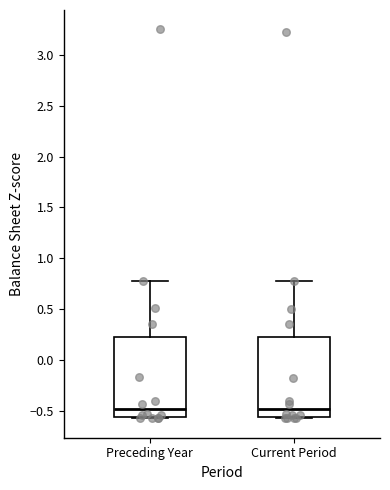

Reading left to right, read every box against the y-axis: the position of its median line, the range the box covers, and the ends of its whiskers. The values are not printed on the chart, so give them approximately, as read against the axis.

Preceding Year: median -0.50, box -0.55 to 0.25, whiskers -0.55 to 0.80
Current Period: median -0.50, box -0.55 to 0.25, whiskers -0.55 to 0.80